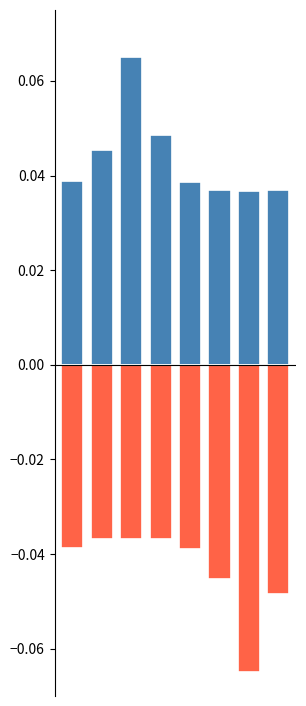

How many bars are there in total?

16